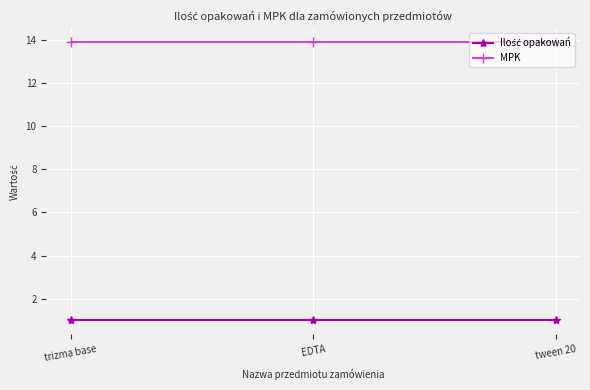

What is the value of the MPK point at the 3rd from the left?

13.9